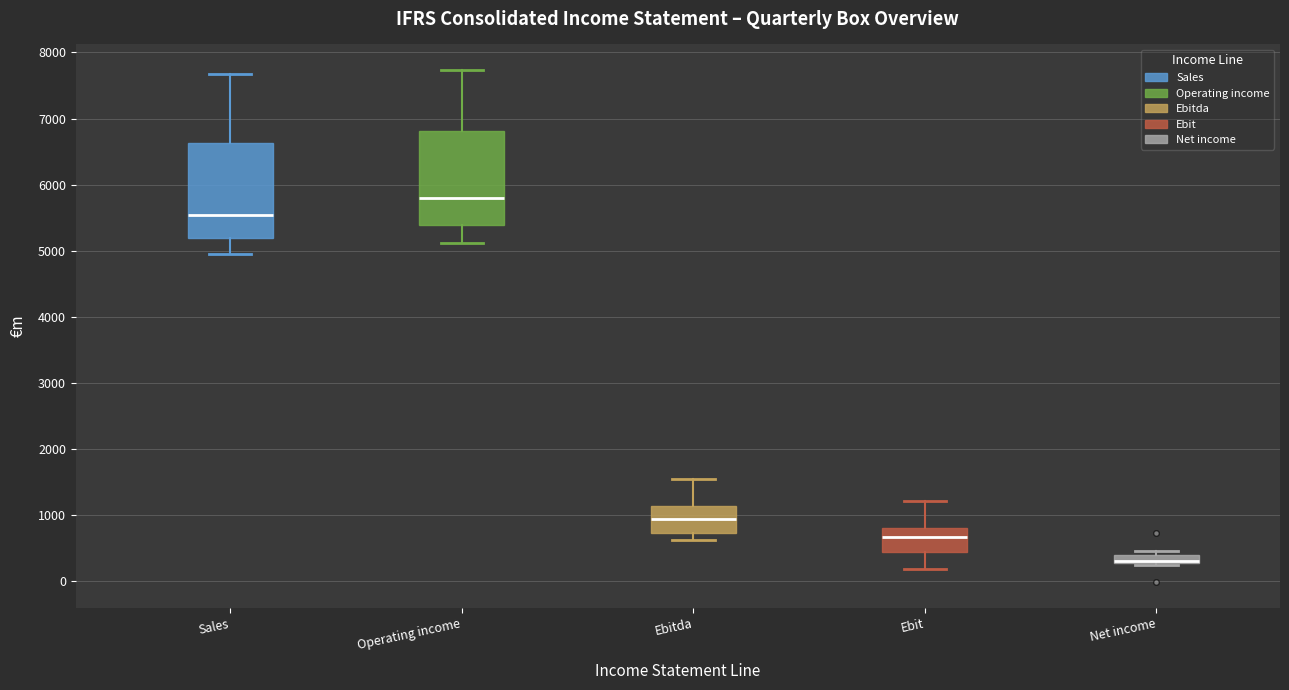

Where does the upper whisker of the box for Sales end on the y-axis? The values are not printed on the chart, so give them approximately, as read against the axis.

7700